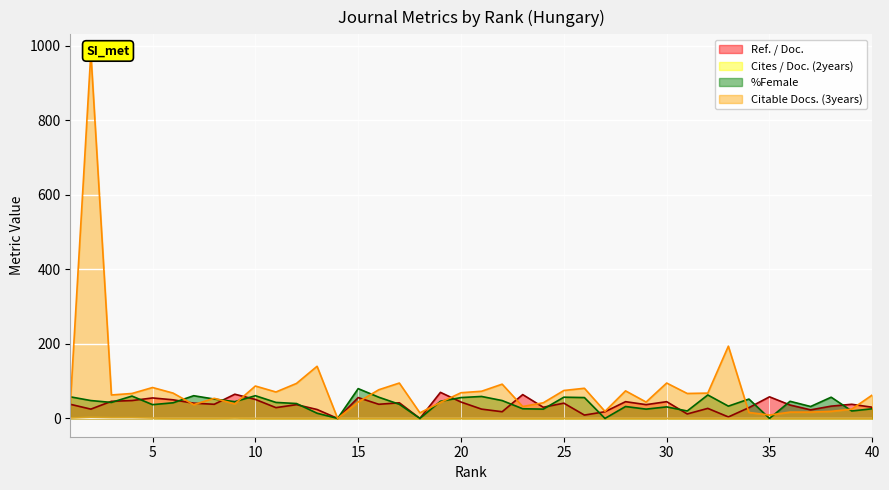

What is the approximate value of Citable Docs. (3years) at 1, to the nearest 50?

50